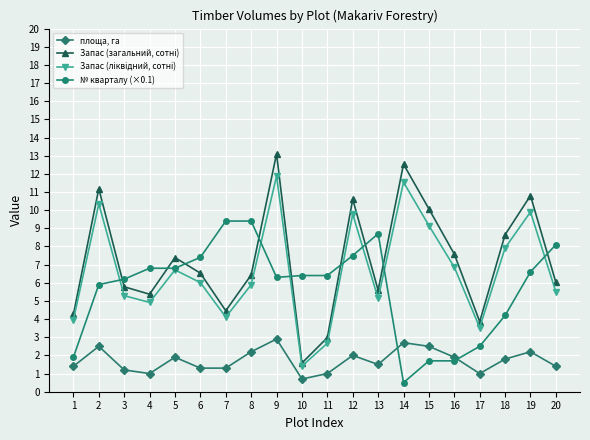

Which series changed the most between 4 and 17?

№ кварталу (×0.1)